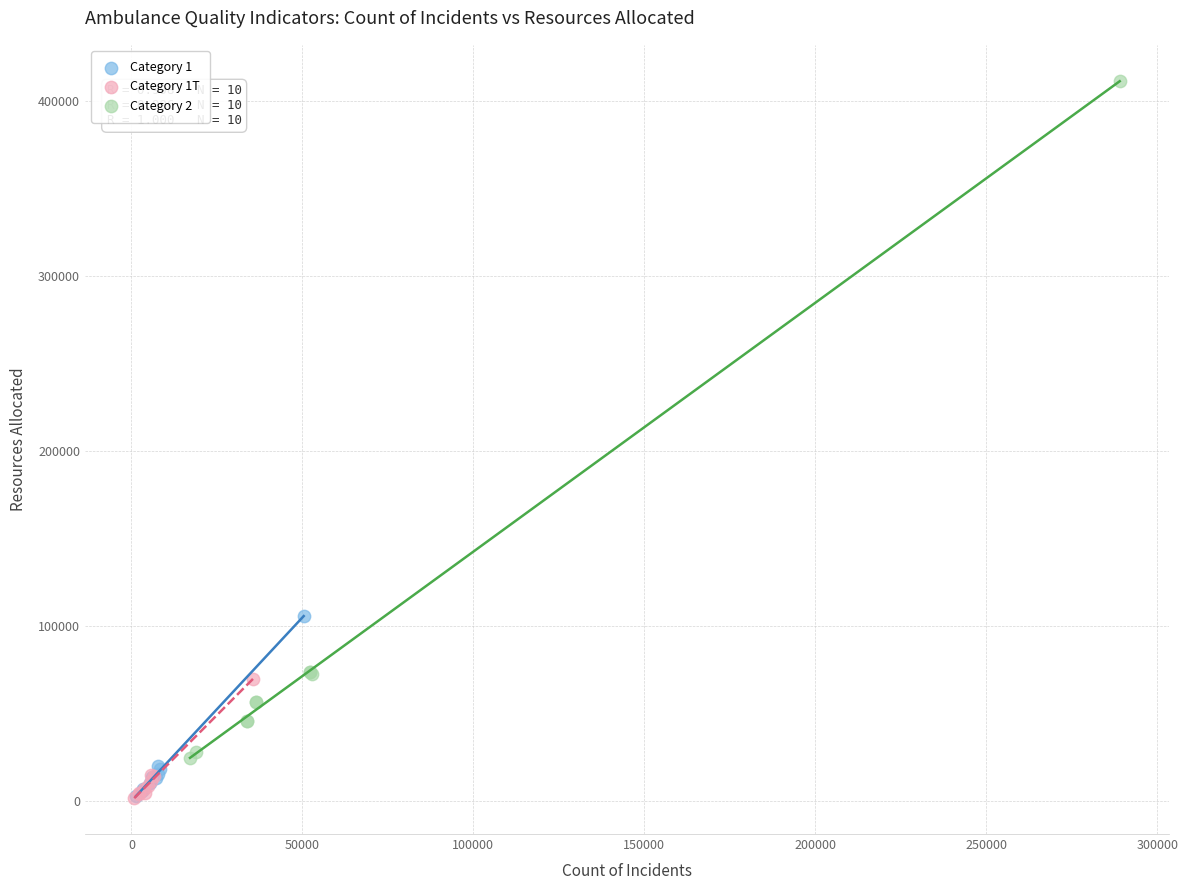

What are all the series names shown in the legend?

Category 1, Category 1T, Category 2